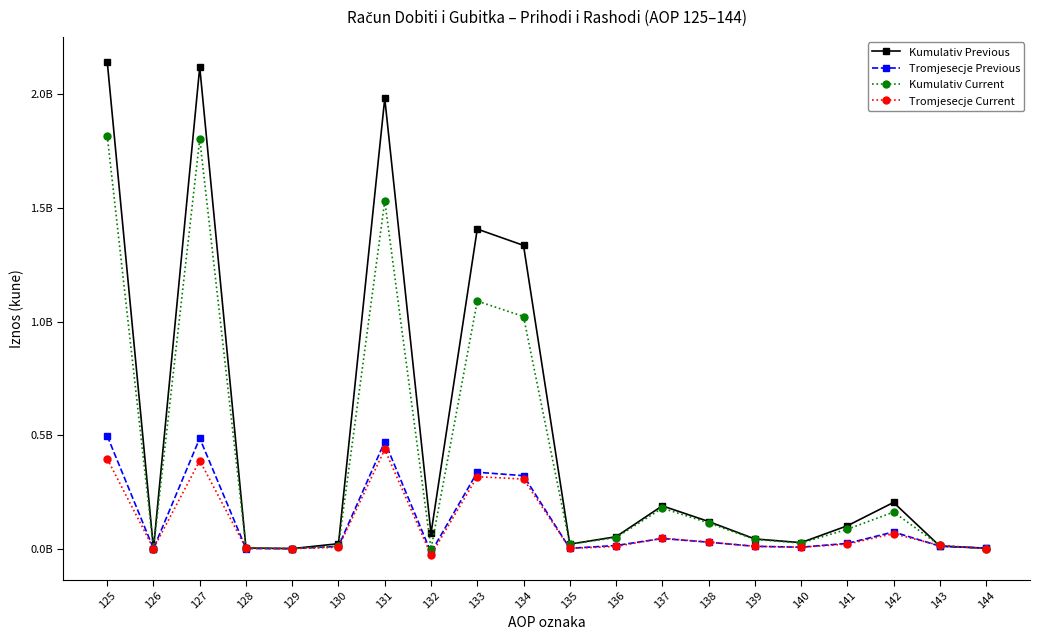

Between 134 and 138, which series saw the biggest shift?

Kumulativ Previous